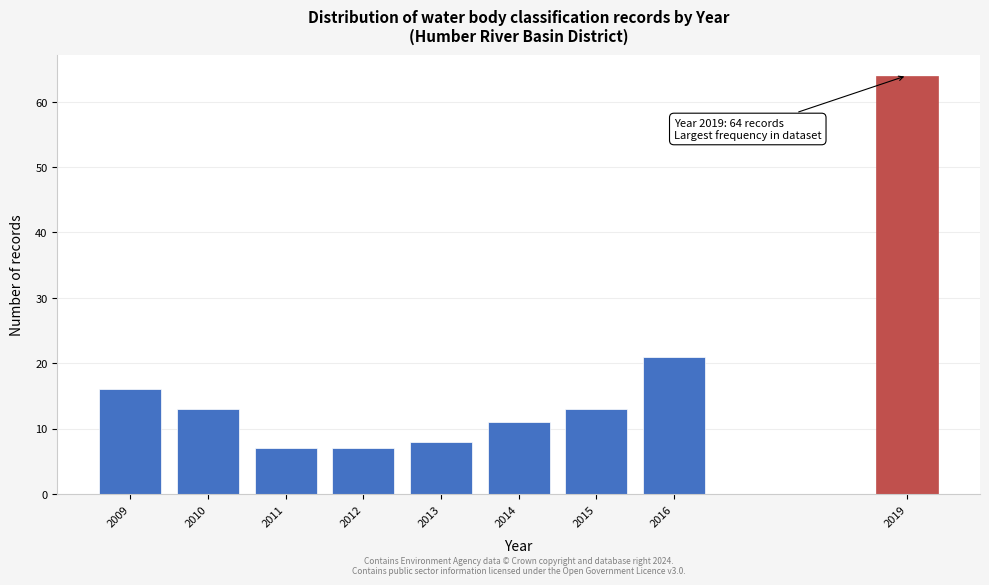

Reading left to right, extract all data points from this chart.

2009=16	2010=13	2011=7	2012=7	2013=8	2014=11	2015=13	2016=21	2019=64